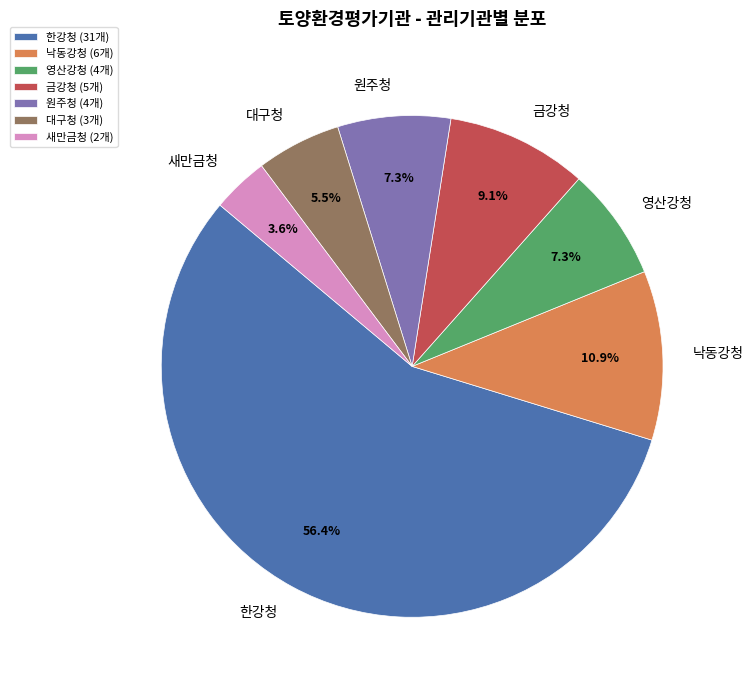

To the nearest percent, what portion does 낙동강청 represent?

11%